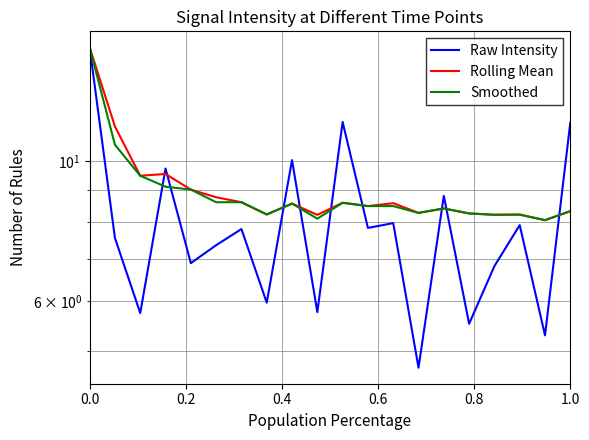

How many categories are shown in the chart?

20